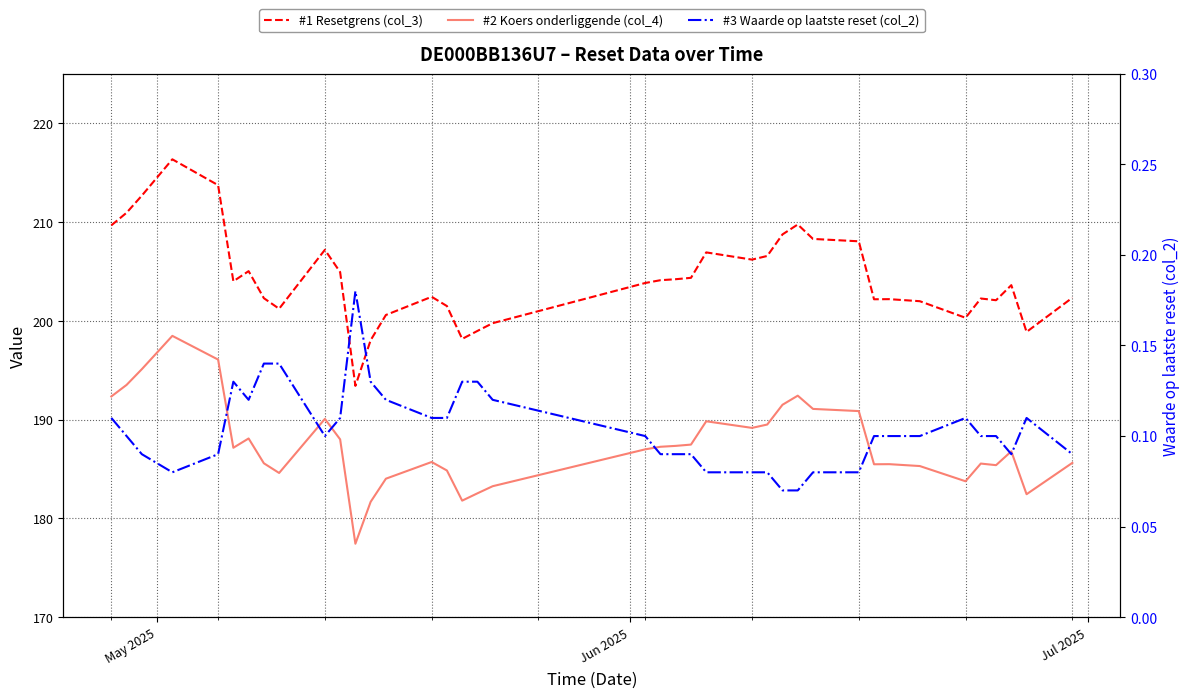

How many distinct data groups are displayed?

3